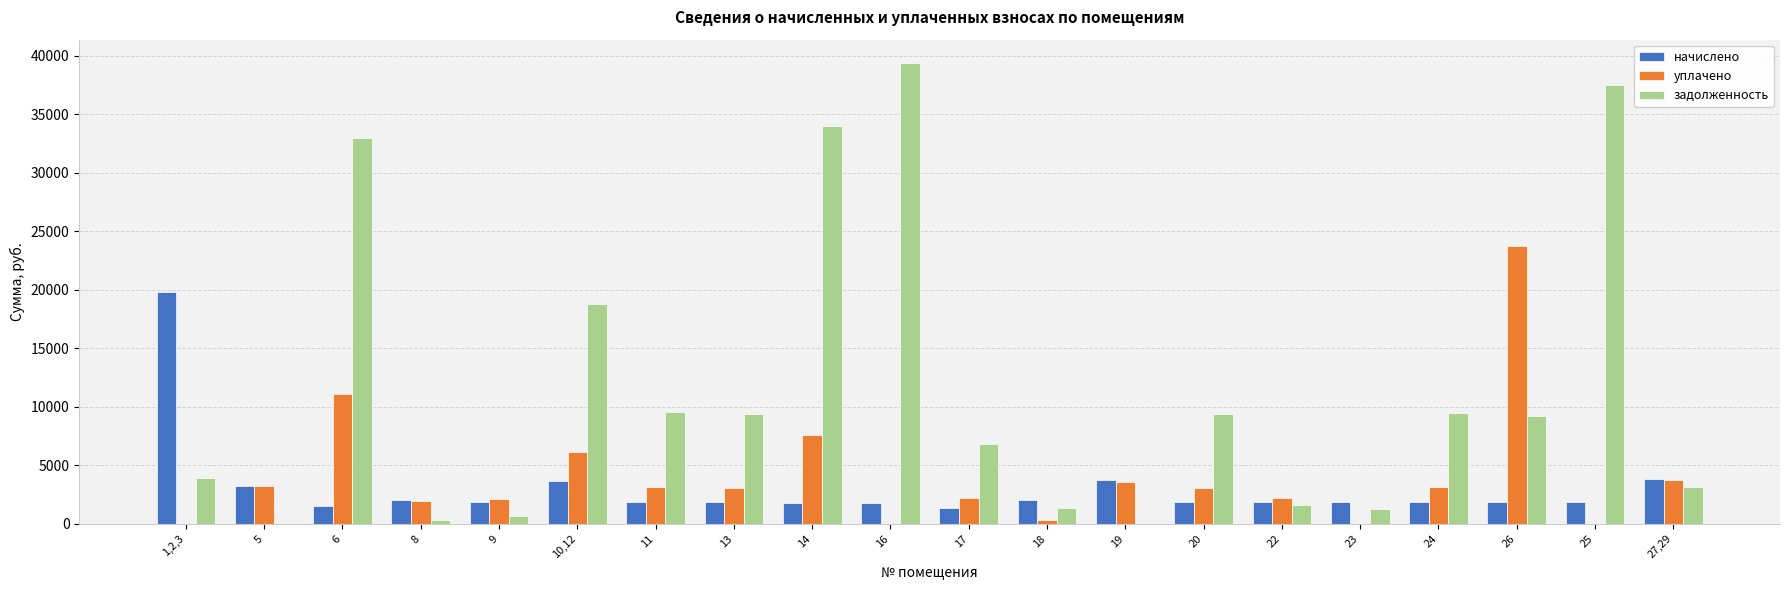

What is the maximum value for начислено?

19778.0